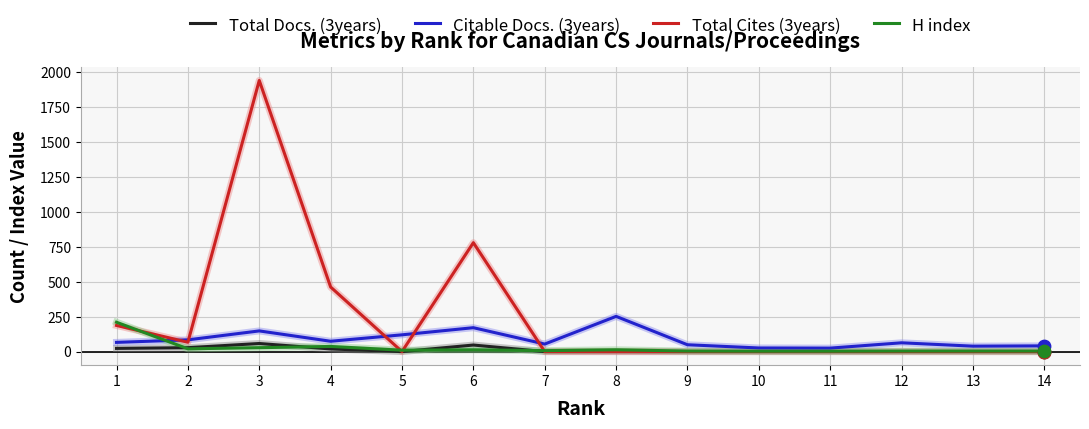

What is the total value across all series at 3?

2173